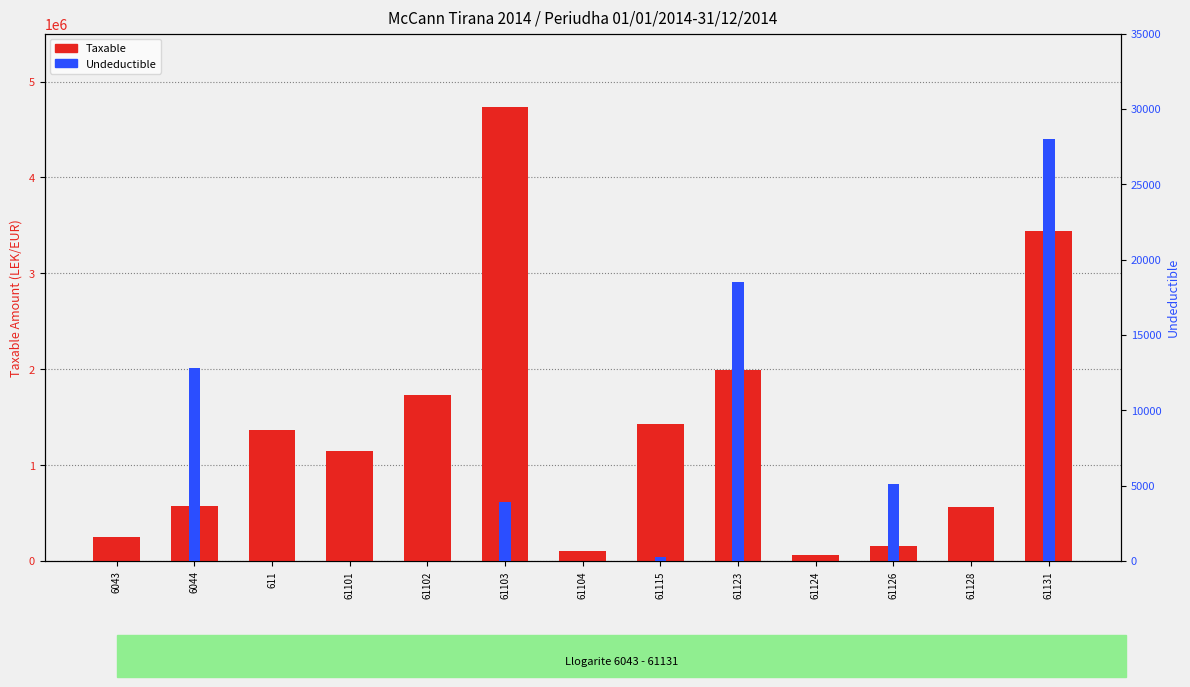

Reading right to left, list all the values displayed in this chart.

Taxable: 61131=3437988.5	61128=567460.5	61126=157990.0	61124=61813.2	61123=1991862.2	61115=1433753.2	61104=105900.0	61103=4731146.9	61102=1735151.5	61101=1149043.7	611=1366068.5	6044=575296.9	6043=250227.1
Undeductible: 61131=28000.0	61128=0.0	61126=5100.0	61124=0.0	61123=18500.0	61115=250.0	61104=0.0	61103=3920.0	61102=0.0	61101=0.0	611=0.0	6044=12822.0	6043=0.0